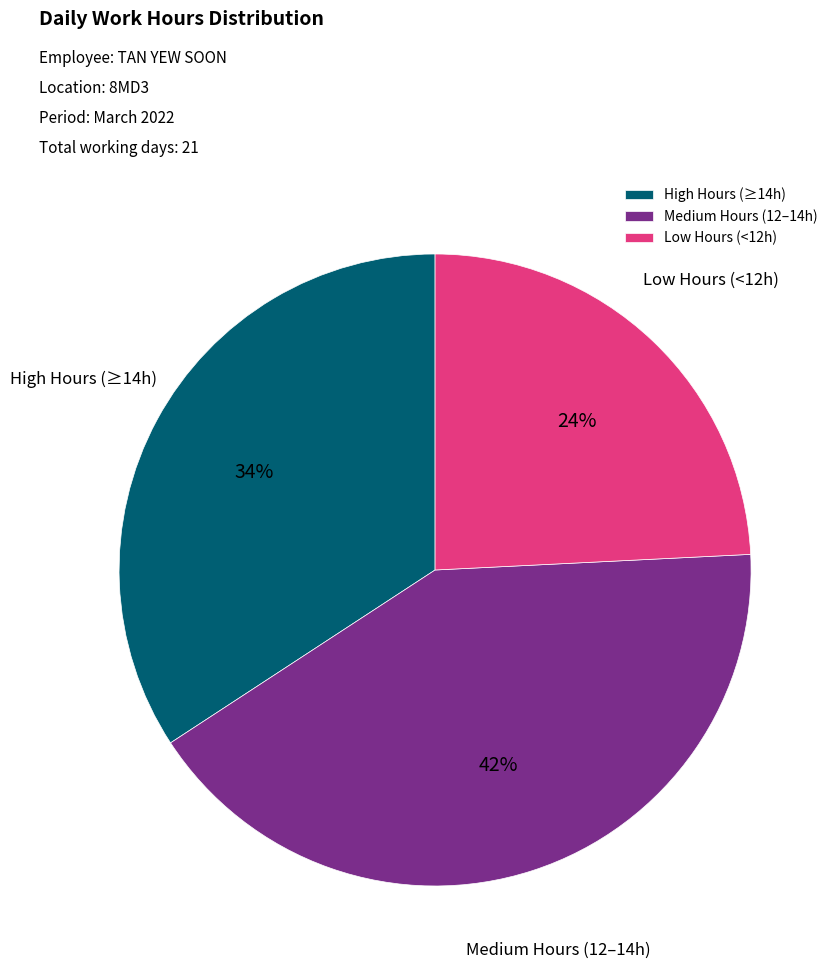

Which slice is the smallest?

Low Hours (<12h)